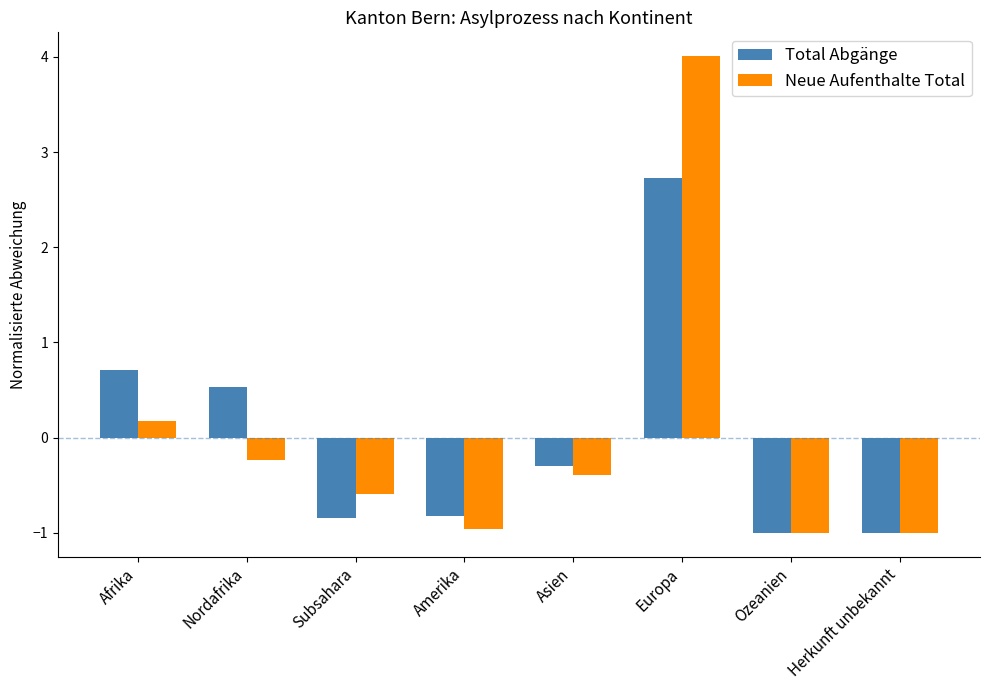

At which category is the sum across all series the highest?

Europa